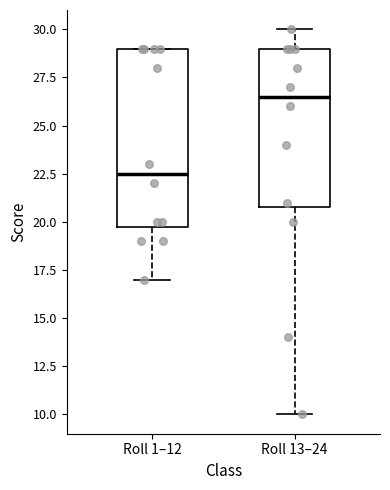

Reading left to right, read every box against the y-axis: the position of its median line, the range the box covers, and the ends of its whiskers. The values are not printed on the chart, so give them approximately, as read against the axis.

Roll 1–12: median 22.5, box 20.0 to 29.0, whiskers 17.0 to 29.0
Roll 13–24: median 26.5, box 21.0 to 29.0, whiskers 10.0 to 30.0